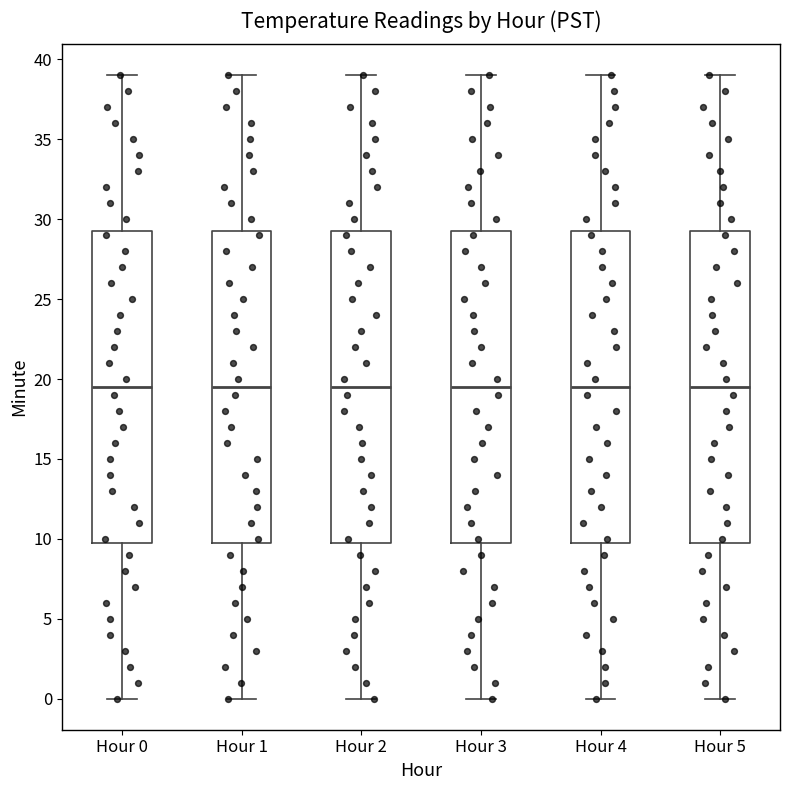

Reading left to right, transcribe this box plot: for each box, give where its median line is, the range the box spans, and where its two whiskers end, as read against the y-axis. The values are not printed on the chart, so give them approximately, as read against the axis.

Hour 0: median 19.5, box 10.0 to 29.5, whiskers 0.0 to 39.0
Hour 1: median 19.5, box 10.0 to 29.5, whiskers 0.0 to 39.0
Hour 2: median 19.5, box 10.0 to 29.5, whiskers 0.0 to 39.0
Hour 3: median 19.5, box 10.0 to 29.5, whiskers 0.0 to 39.0
Hour 4: median 19.5, box 10.0 to 29.5, whiskers 0.0 to 39.0
Hour 5: median 19.5, box 10.0 to 29.5, whiskers 0.0 to 39.0